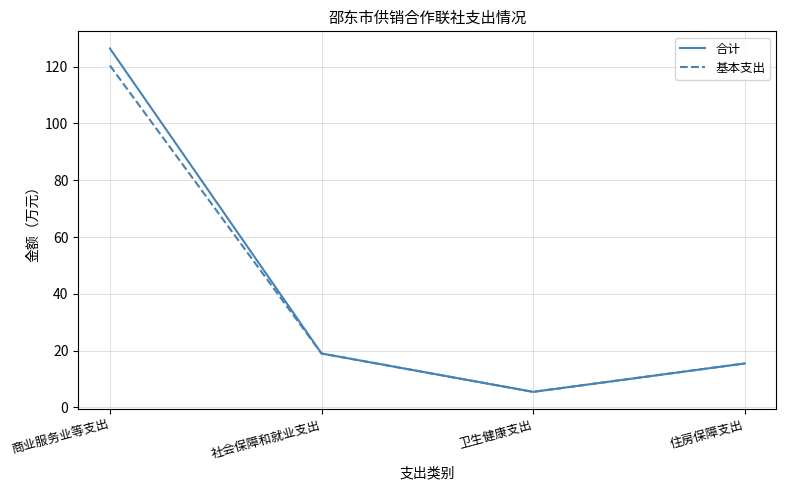

How many lines are shown in the chart?

2